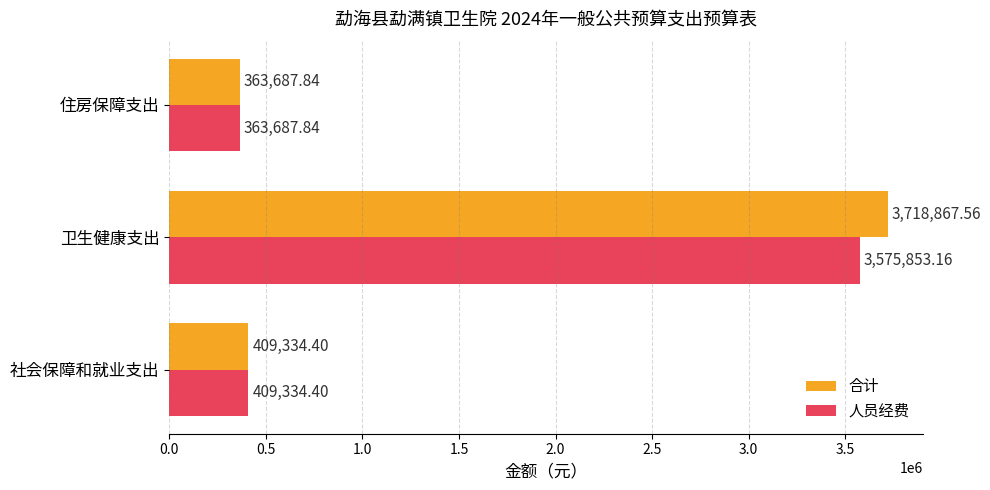

Is the value of 人员经费 at 社会保障和就业支出 greater than the value of 合计 at 住房保障支出?

Yes